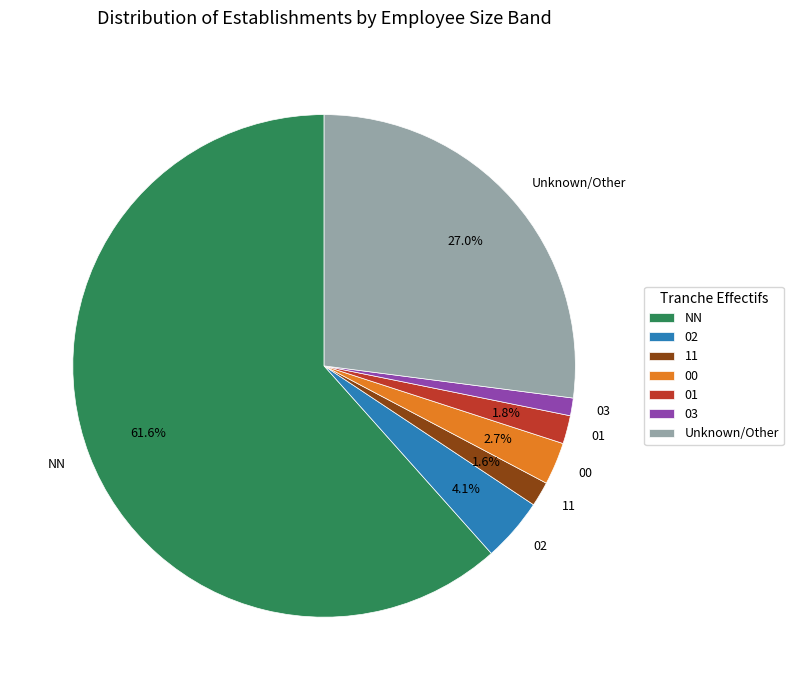

To the nearest percent, what percentage of the pie is 01?

2%